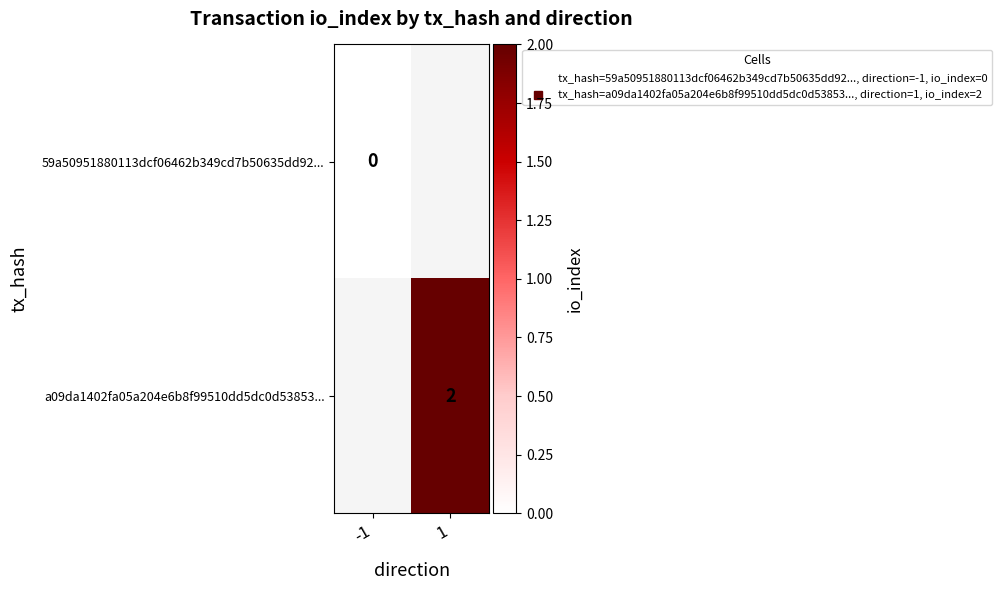

List the series in order of their overall mean, lowest first.

59a50951880113dcf06462b349cd7b50635dd92..., a09da1402fa05a204e6b8f99510dd5dc0d53853...